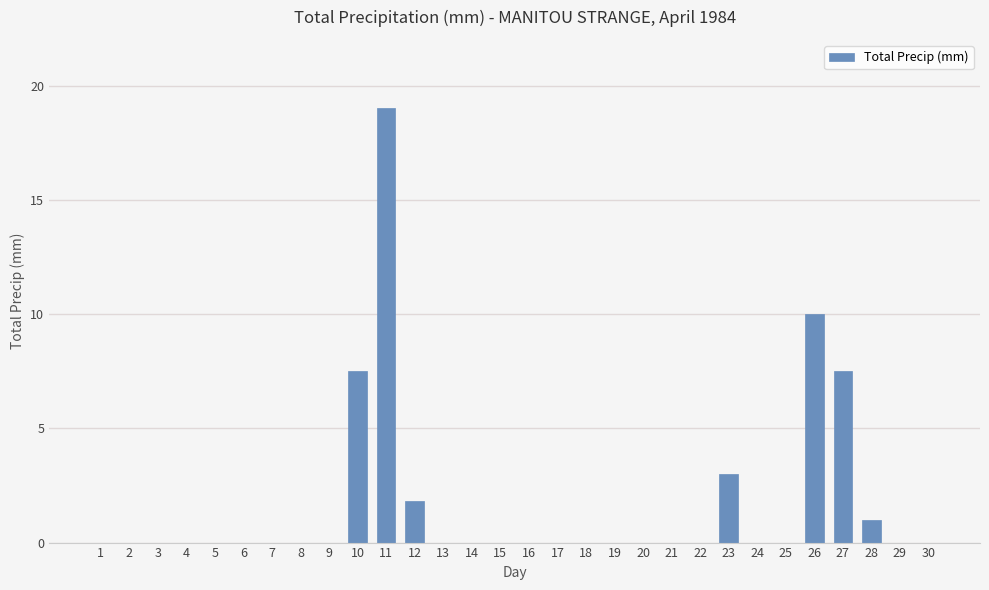

What is the change in value from 5 to 23?

+3.0